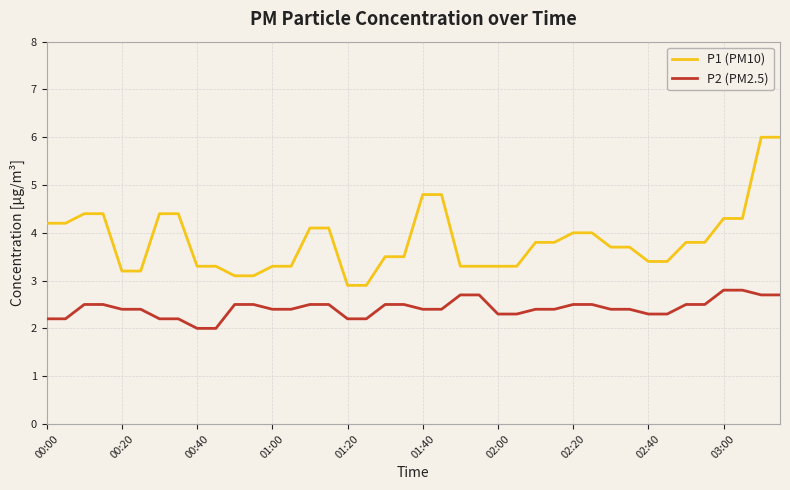

True or false: P2 (PM2.5) and P1 (PM10) intersect in this chart.

False